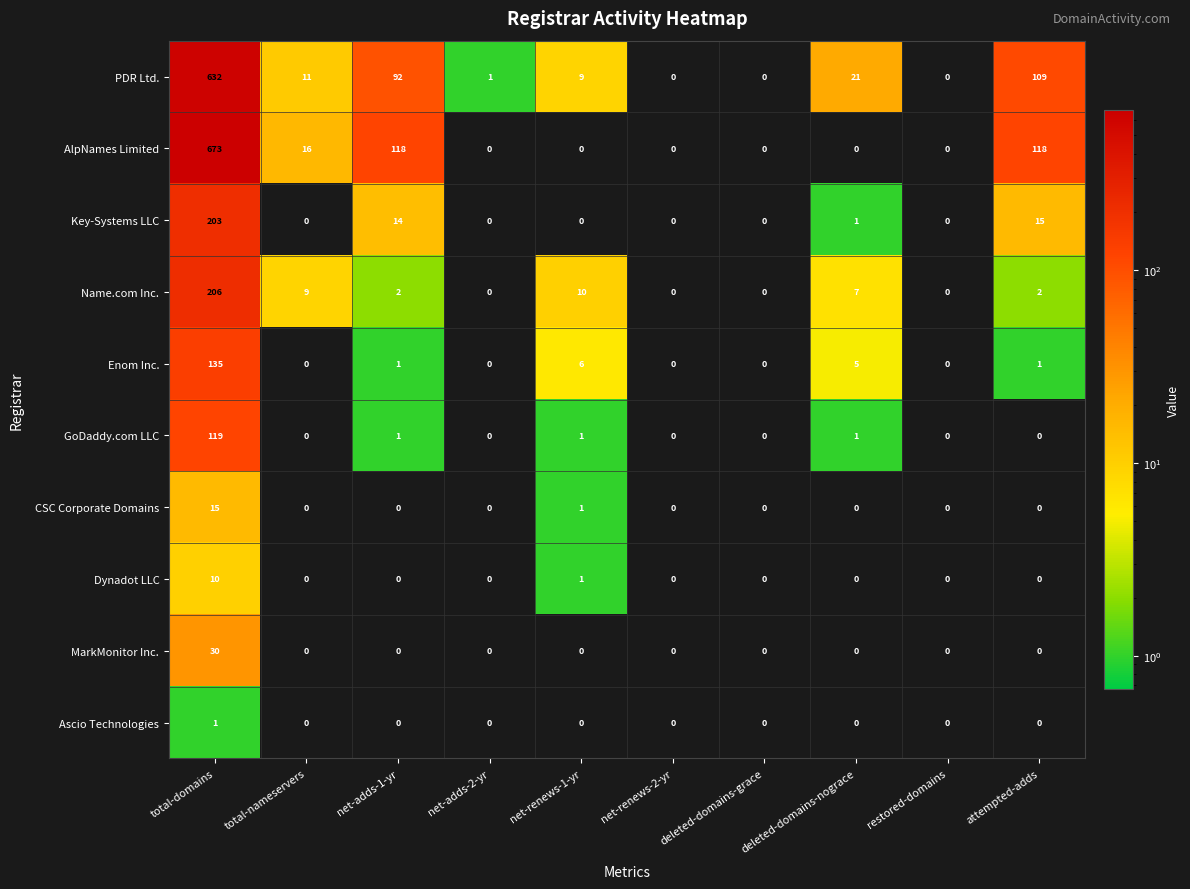

Rank the series by their maximum value, from lowest to highest.

Ascio Technologies, Dynadot LLC, CSC Corporate Domains, MarkMonitor Inc., GoDaddy.com LLC, Enom Inc., Key-Systems LLC, Name.com Inc., PDR Ltd., AlpNames Limited